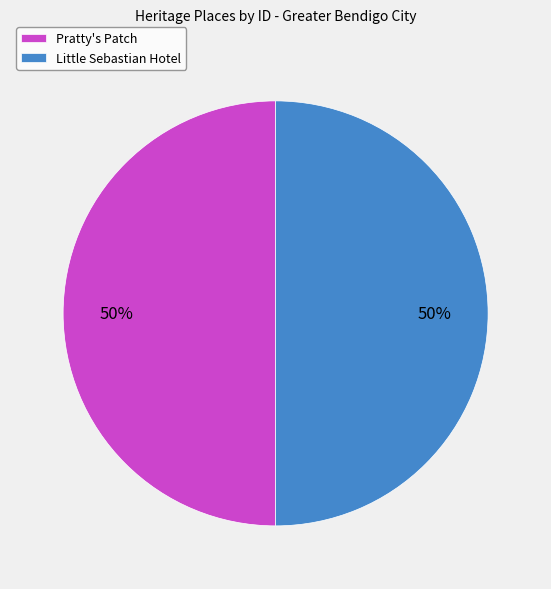

To the nearest percent, what portion does Pratty's Patch represent?

50%